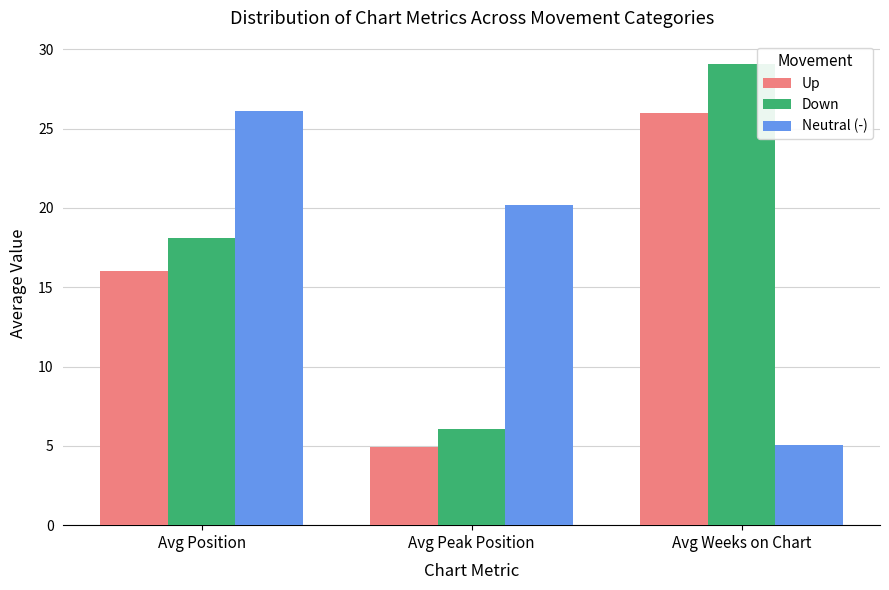

Which label corresponds to the largest value in the chart?

Avg Weeks on Chart